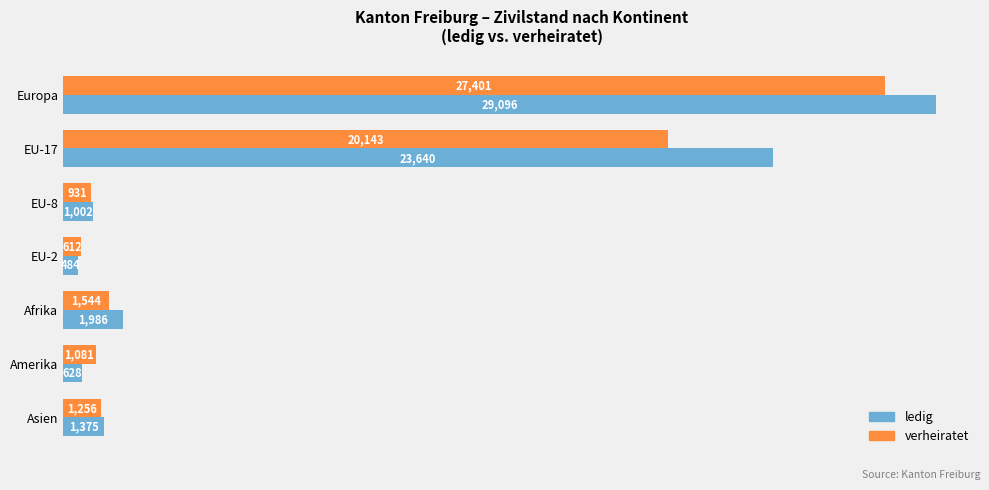

Rank the series by their maximum value, from lowest to highest.

verheiratet, ledig